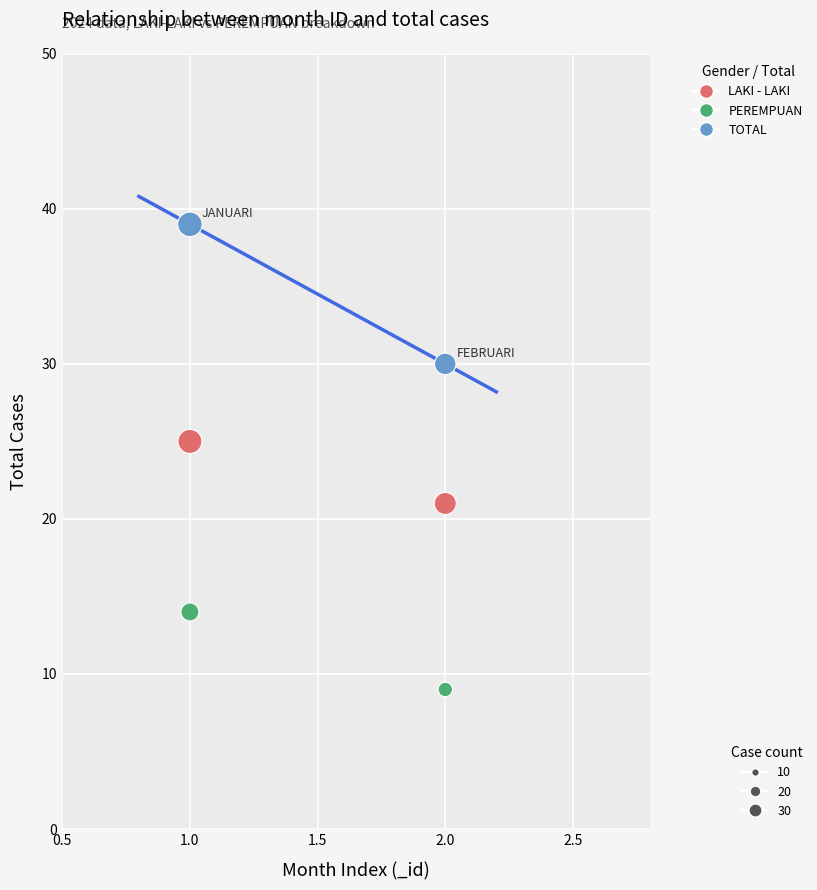

Across all data points, what is the range of Y values (max minus min)?

30